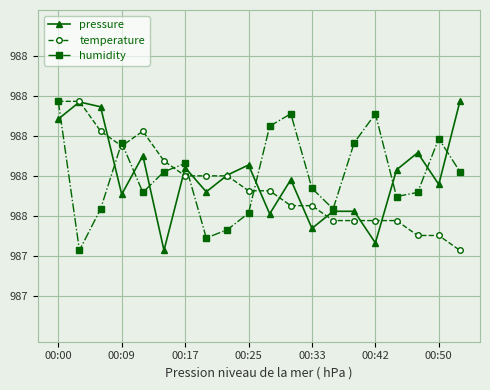

In pressure, how many points are higher than both neighbors (excluding endpoints)?

6